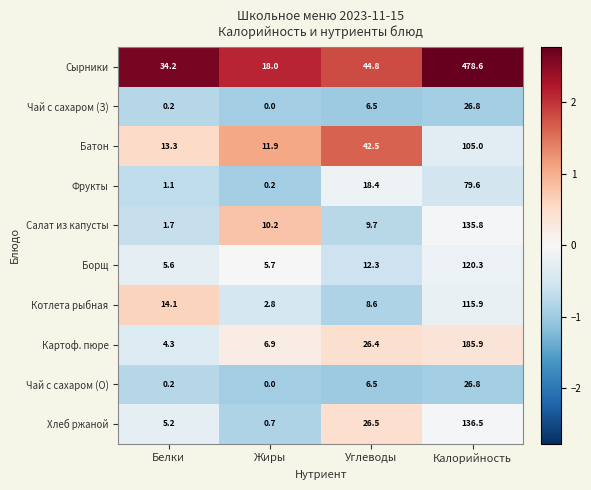

What is the total value across all series at Жиры?

56.4